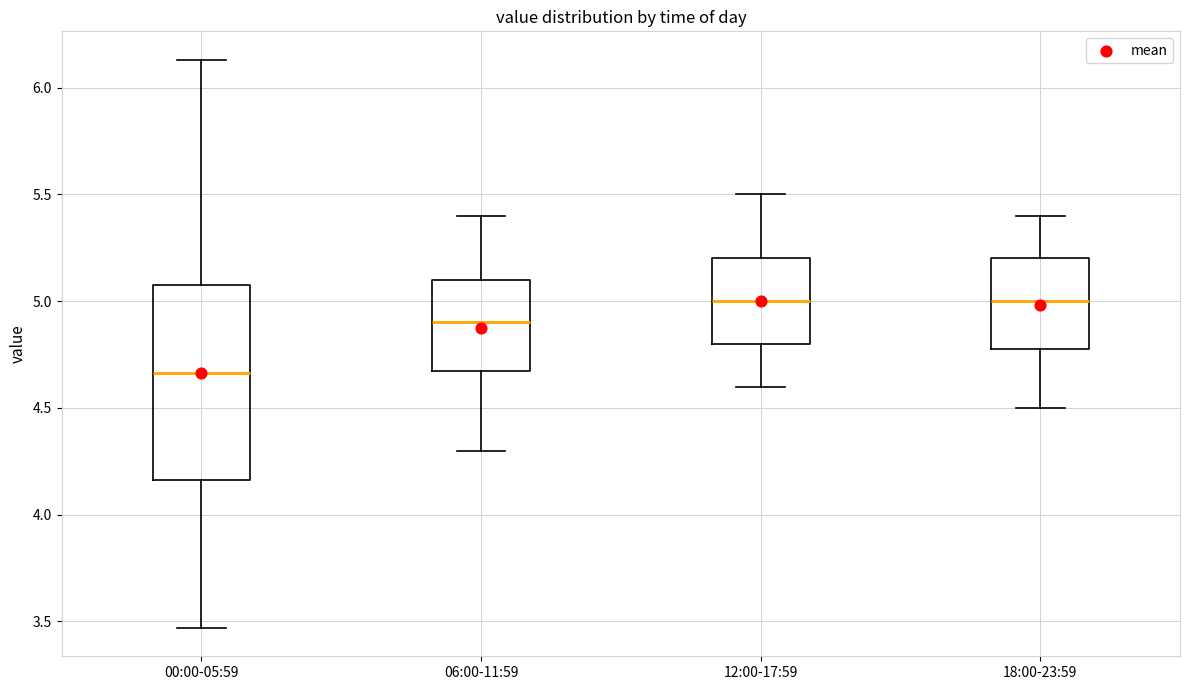

Reading left to right, transcribe this box plot: for each box, give where its median line is, the range the box spans, and where its two whiskers end, as read against the y-axis. The values are not printed on the chart, so give them approximately, as read against the axis.

00:00-05:59: median 4.65, box 4.15 to 5.10, whiskers 3.45 to 6.15
06:00-11:59: median 4.90, box 4.70 to 5.10, whiskers 4.30 to 5.40
12:00-17:59: median 5.00, box 4.80 to 5.20, whiskers 4.60 to 5.50
18:00-23:59: median 5.00, box 4.80 to 5.20, whiskers 4.50 to 5.40